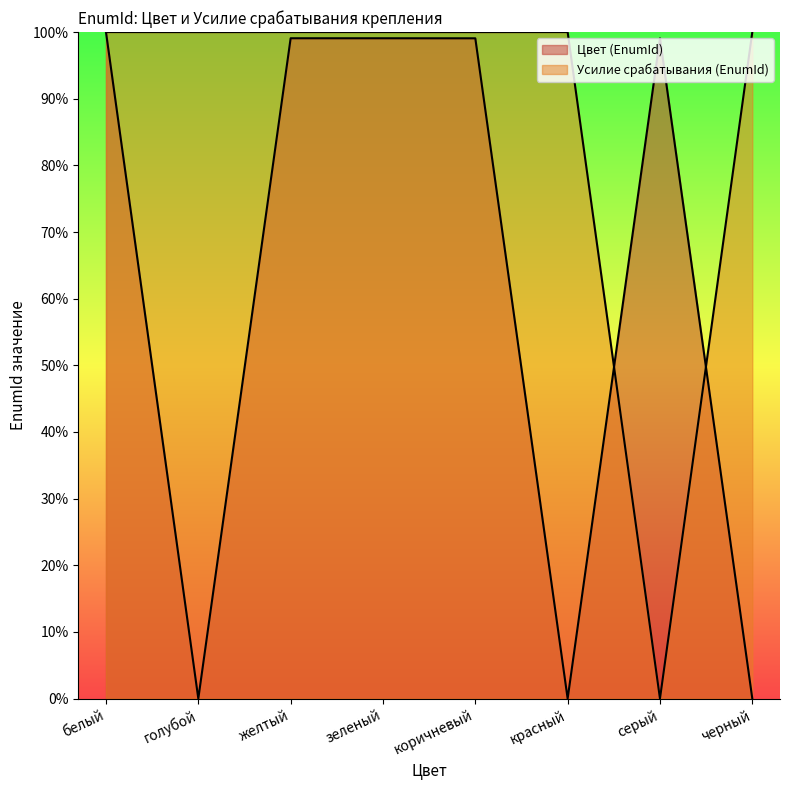

What is the label of the 6th point from the right?

желтый